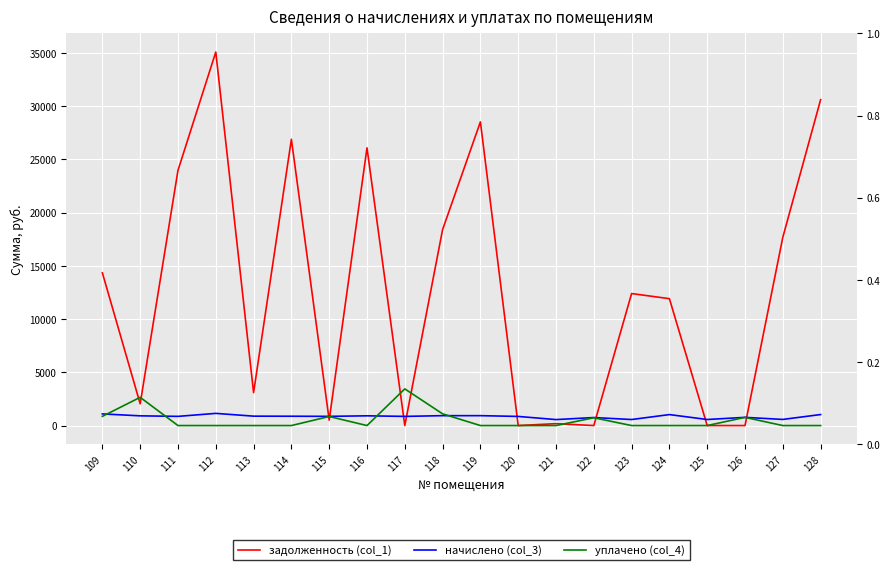

True or false: начислено (col_3) has more than 0 points higher than both neighbors.

True